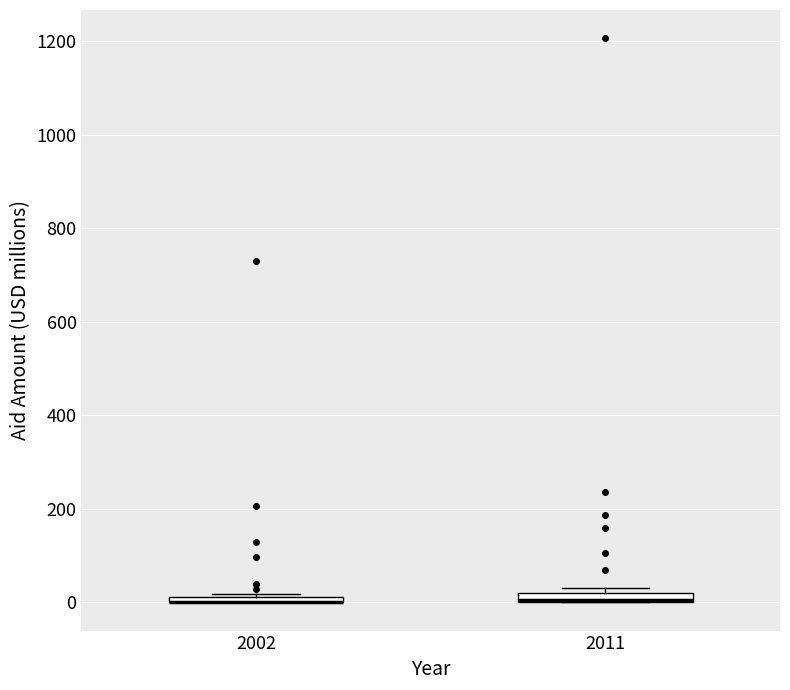

Where is the lower edge of the box at x = 2011 on the y-axis? The values are not printed on the chart, so give them approximately, as read against the axis.

0